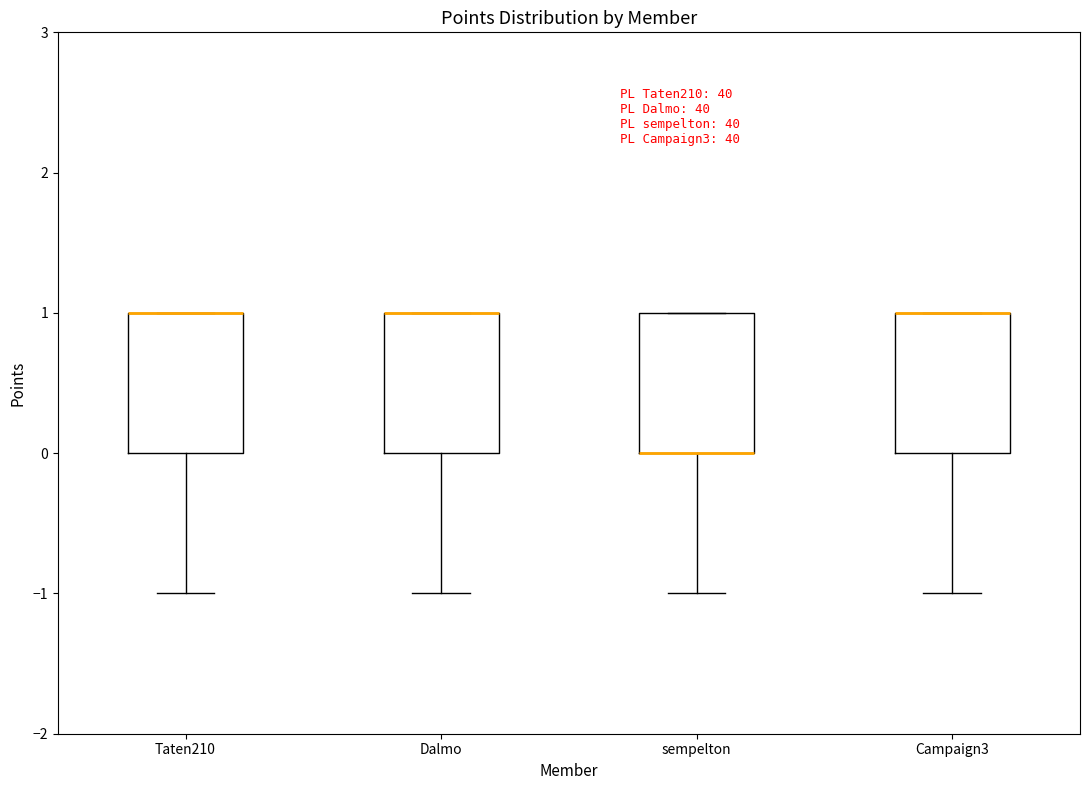

Reading left to right, read every box against the y-axis: the position of its median line, the range the box covers, and the ends of its whiskers. The values are not printed on the chart, so give them approximately, as read against the axis.

Taten210: median 1 (drawn on the box's upper edge), box 0 to 1, whiskers -1 to 1
Dalmo: median 1 (drawn on the box's upper edge), box 0 to 1, whiskers -1 to 1
sempelton: median 0 (drawn on the box's lower edge), box 0 to 1, whiskers -1 to 1
Campaign3: median 1 (drawn on the box's upper edge), box 0 to 1, whiskers -1 to 1